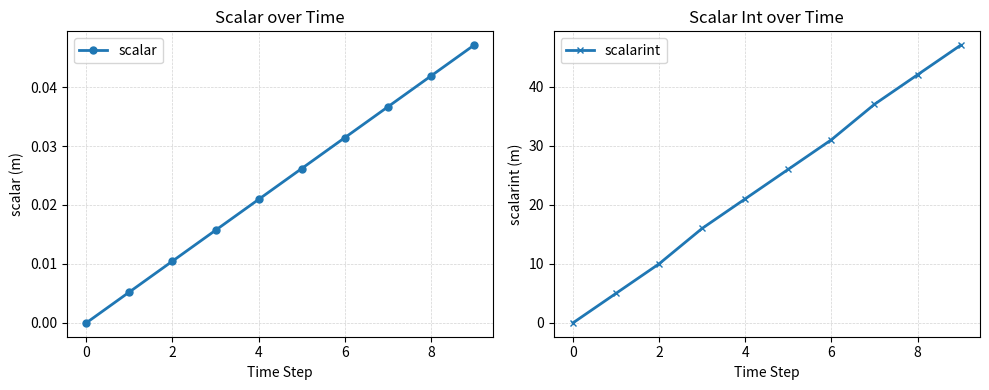

At which category is the sum across all series the highest?

9